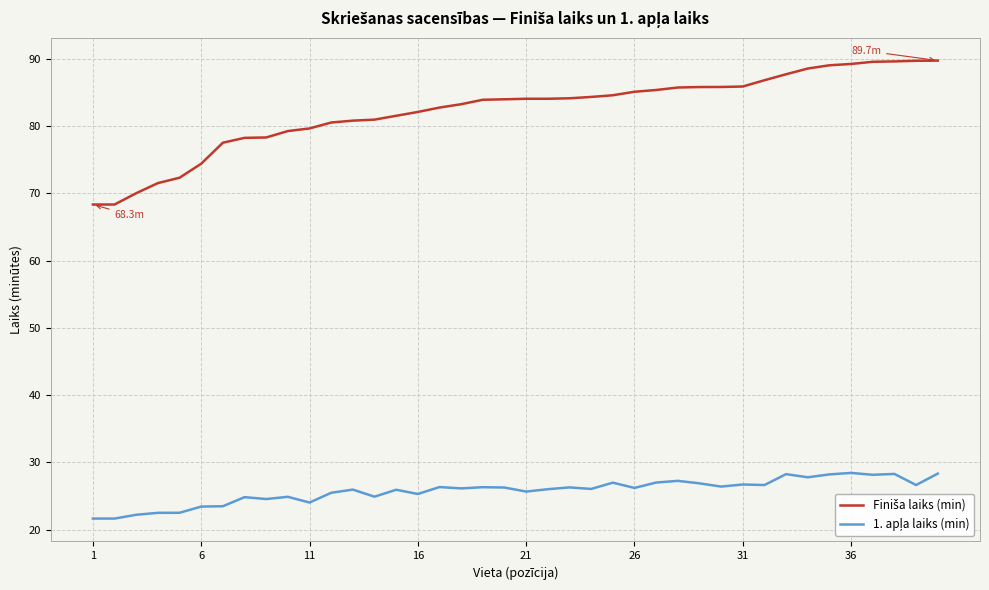

What is the maximum value shown in the chart?

89.7